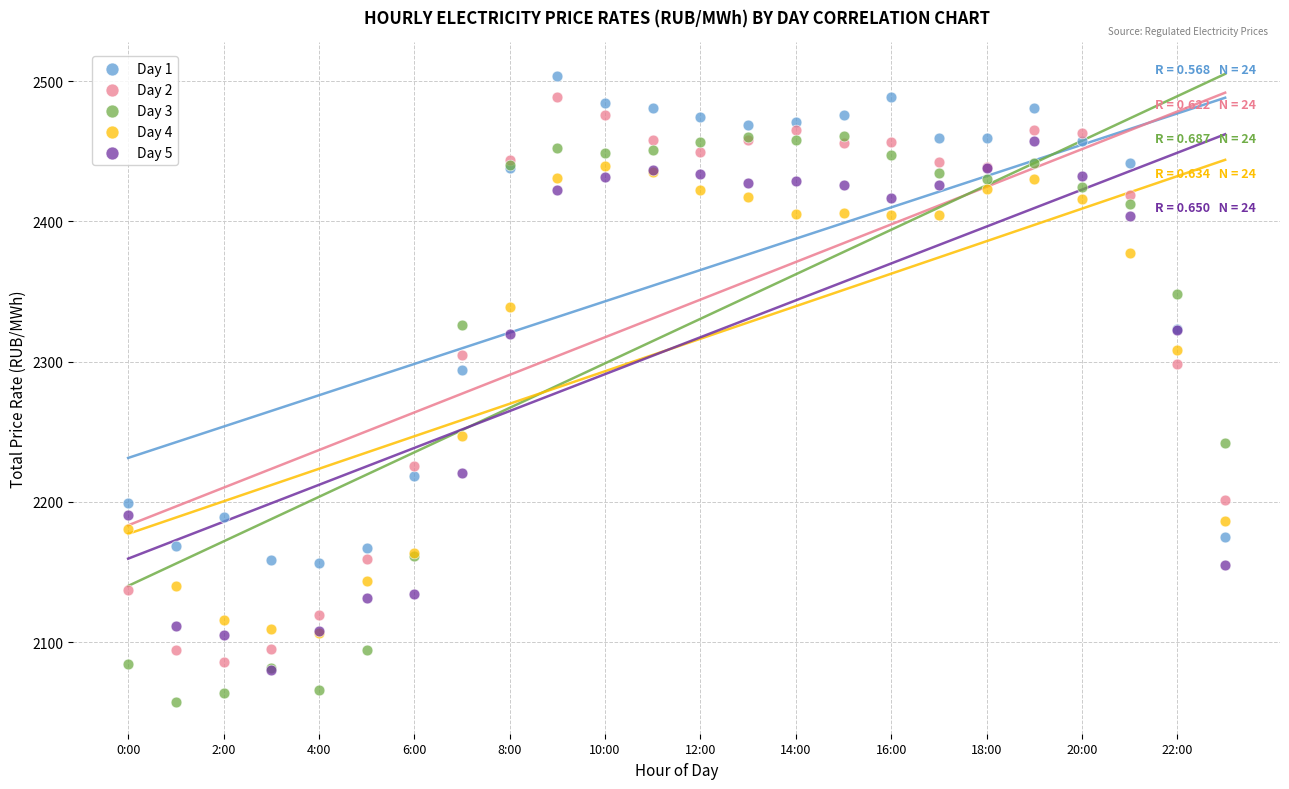

In the Day 5 series, what Y value is closest to 2268?

2220.3